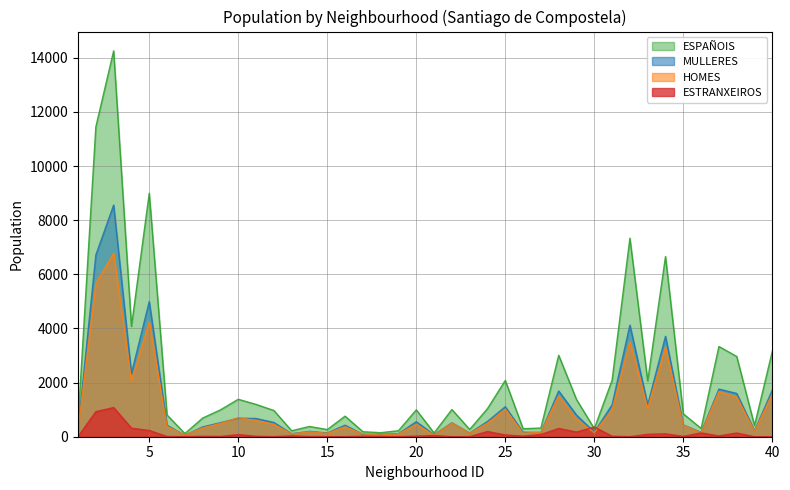

True or false: ESPAÑOIS and MULLERES cross at least once.

False